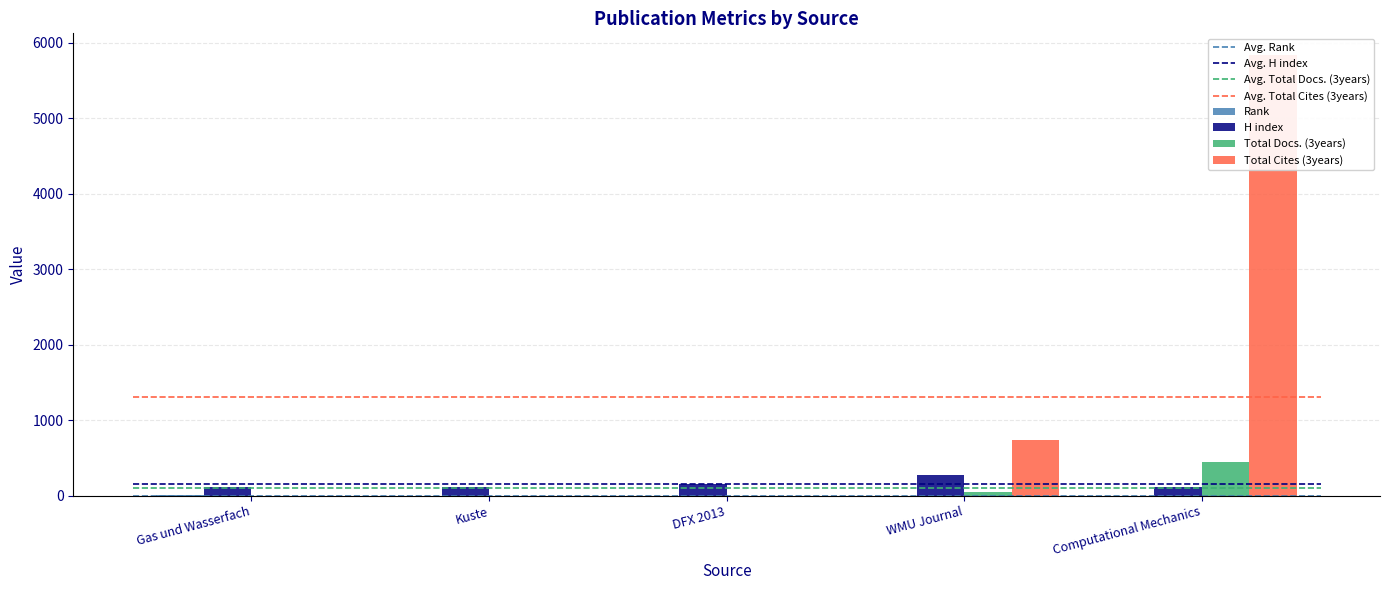

Which series has the widest spread of values?

Total Cites (3years)